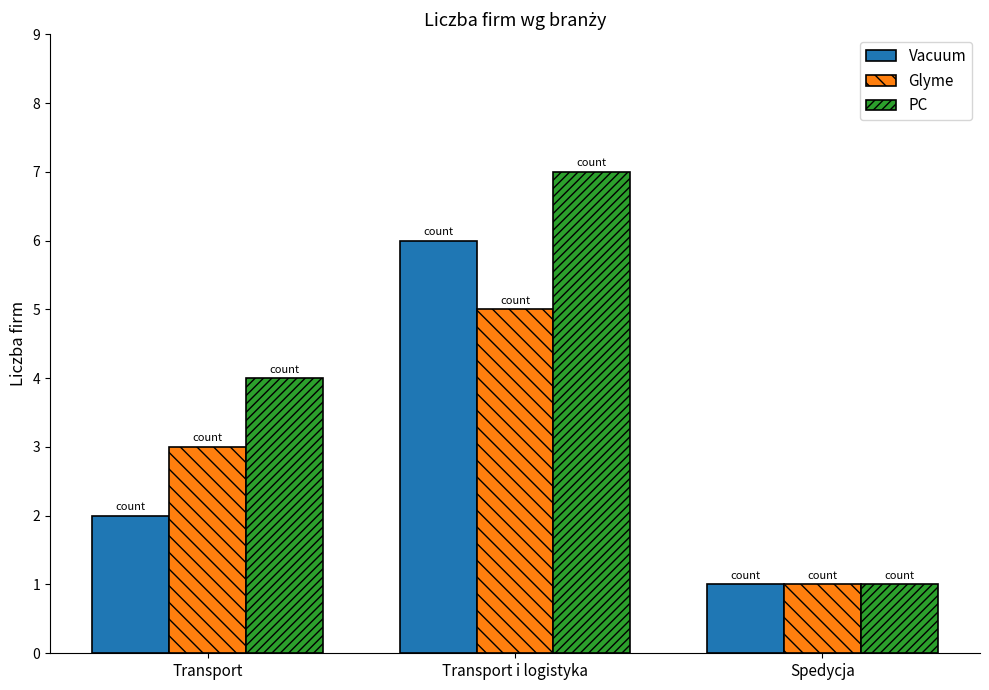

The value of Glyme at Spedycja is 2. True or false?

False